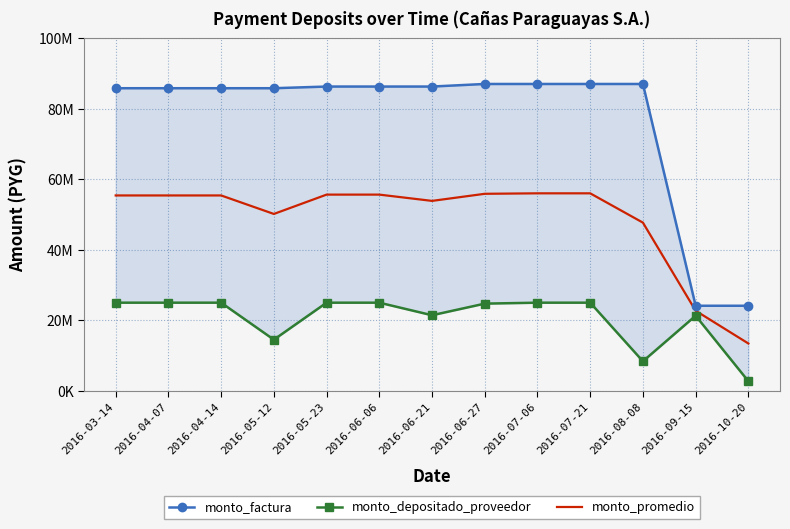

What is the value of the monto_depositado_proveedor point at the 6th from the left?

25000000.0